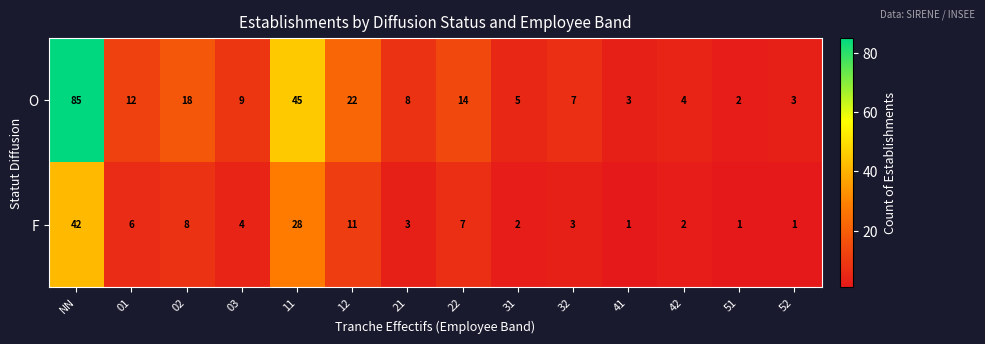

At which category is the sum across all series the highest?

NN